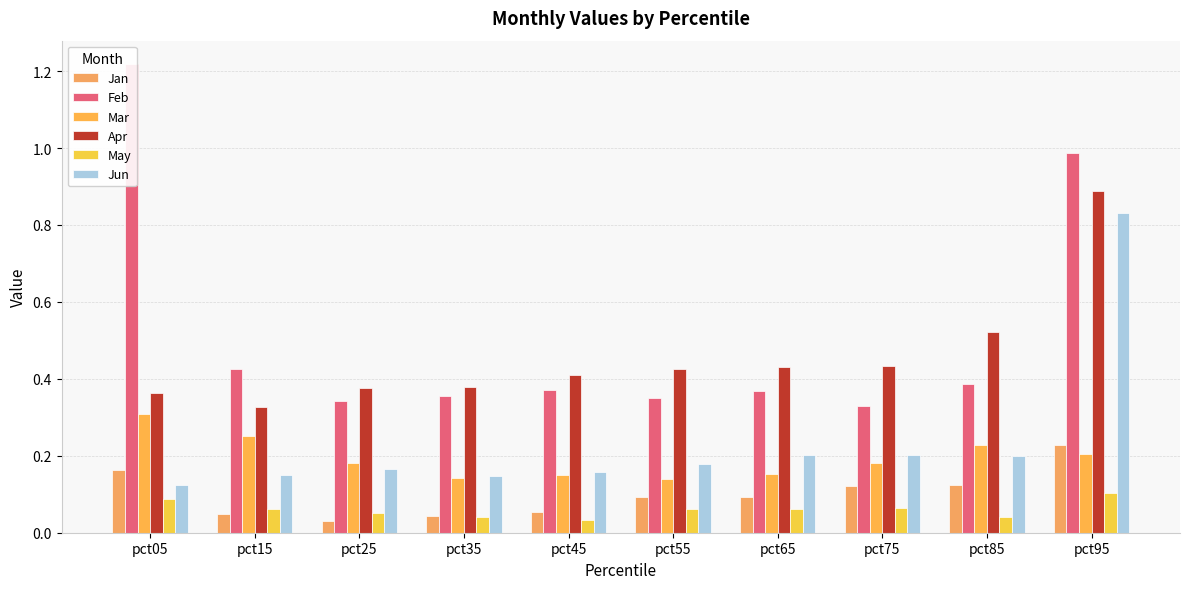

Rank the series at pct45 from highest to lowest value.

Apr, Feb, Jun, Mar, Jan, May